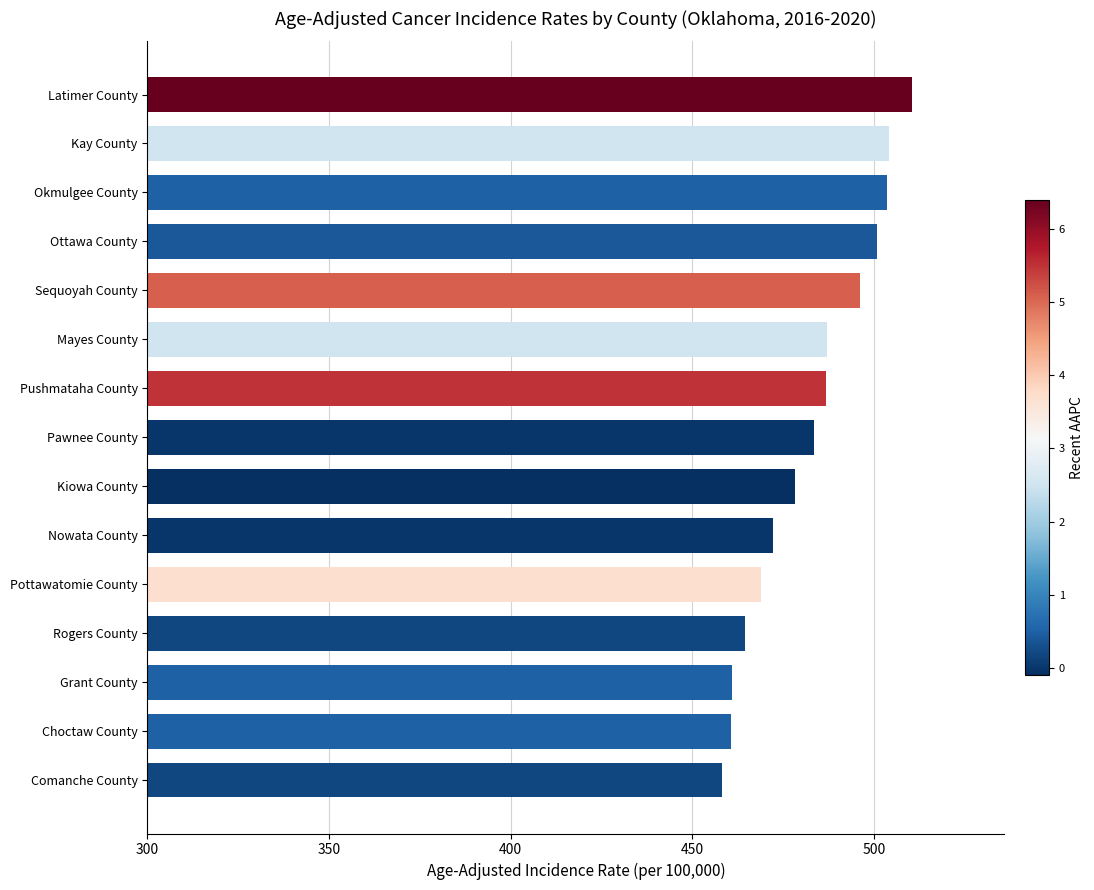

What value does the data have at Kay County?

504.2